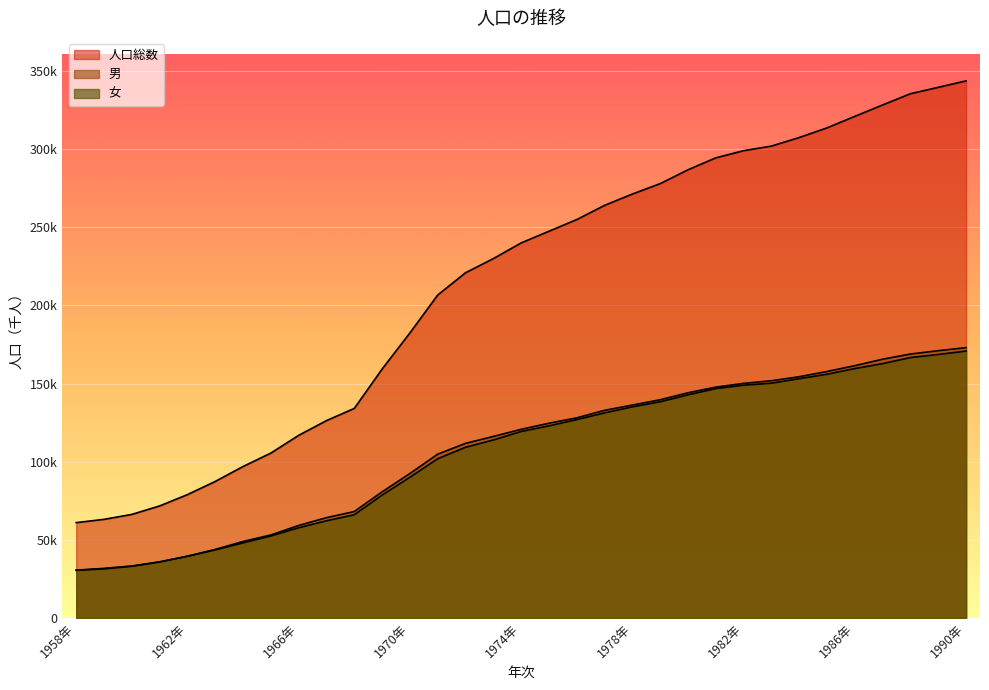

True or false: 女 has a value of 44146 at 1980年.

False